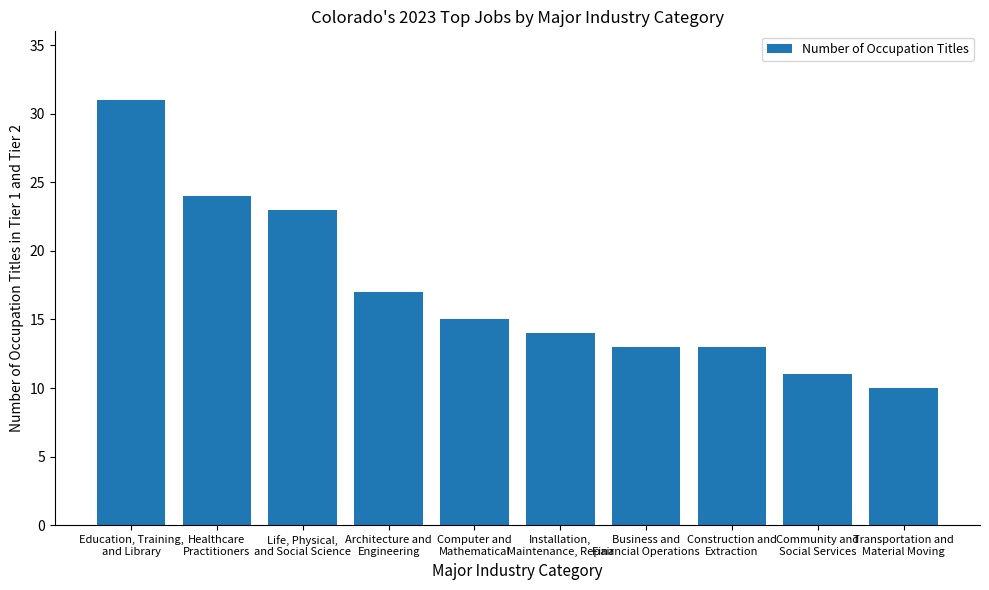

Reading left to right, what are all the values shown in this chart?

31	24	23	17	15	14	13	13	11	10